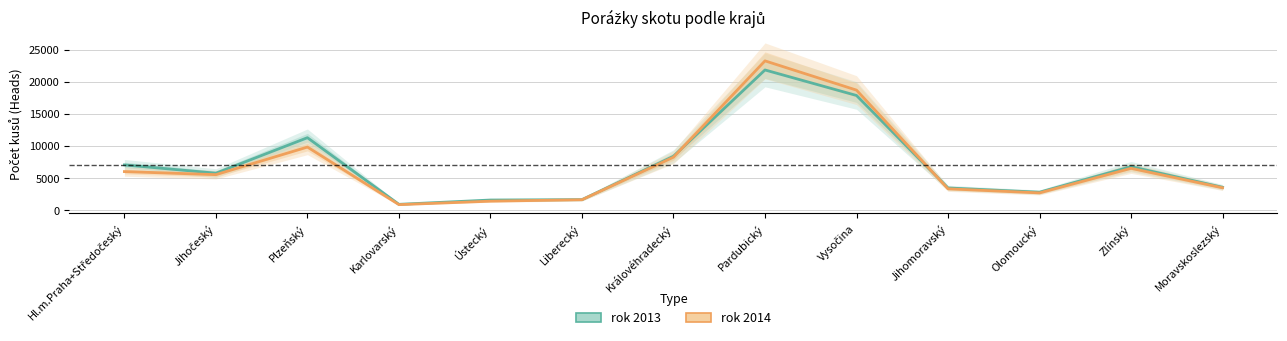

How many data points in rok 2013 are above 5778?

6